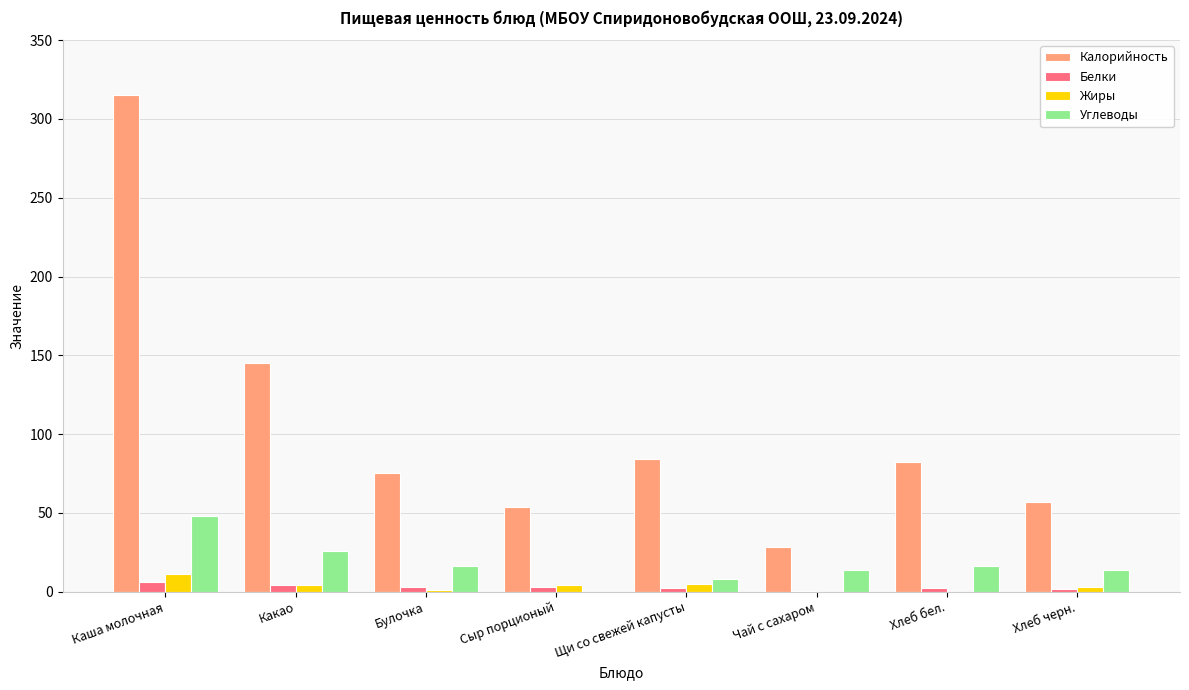

Is the value of Белки at Хлеб черн. greater than the value of Углеводы at Какао?

No